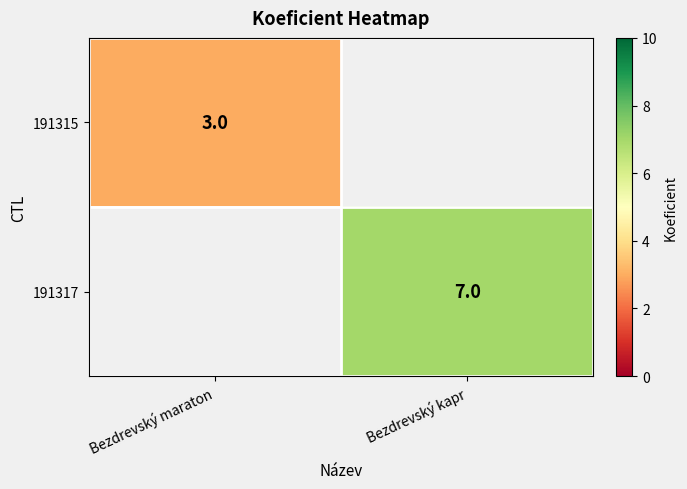

The value of 191315 at Bezdrevský maraton is 4. True or false?

False